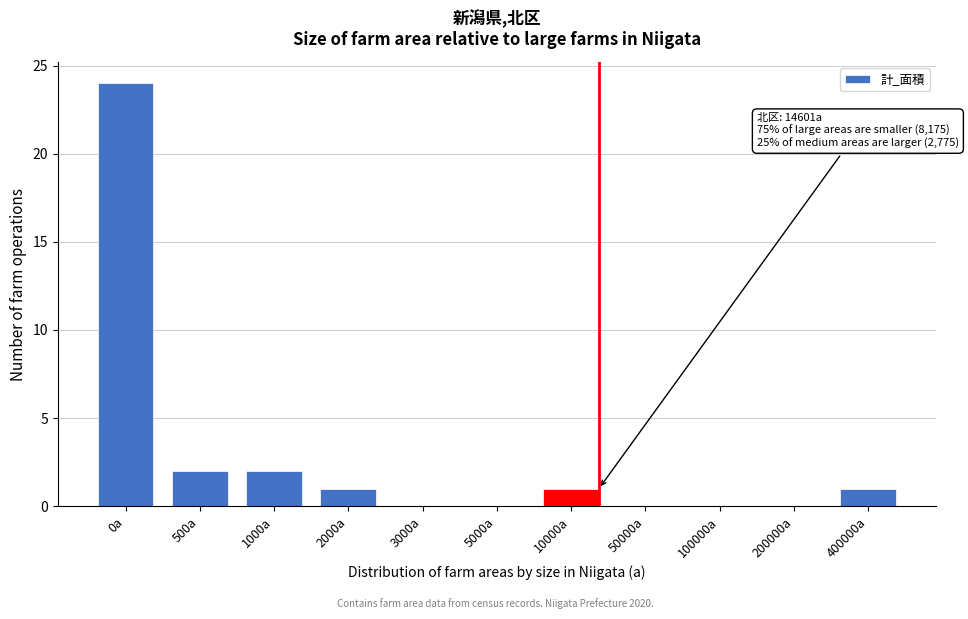

Reading left to right, extract all data points from this chart.

0a=24	500a=2	1000a=2	2000a=1	3000a=0	5000a=0	10000a=1	50000a=0	100000a=0	200000a=0	400000a=1